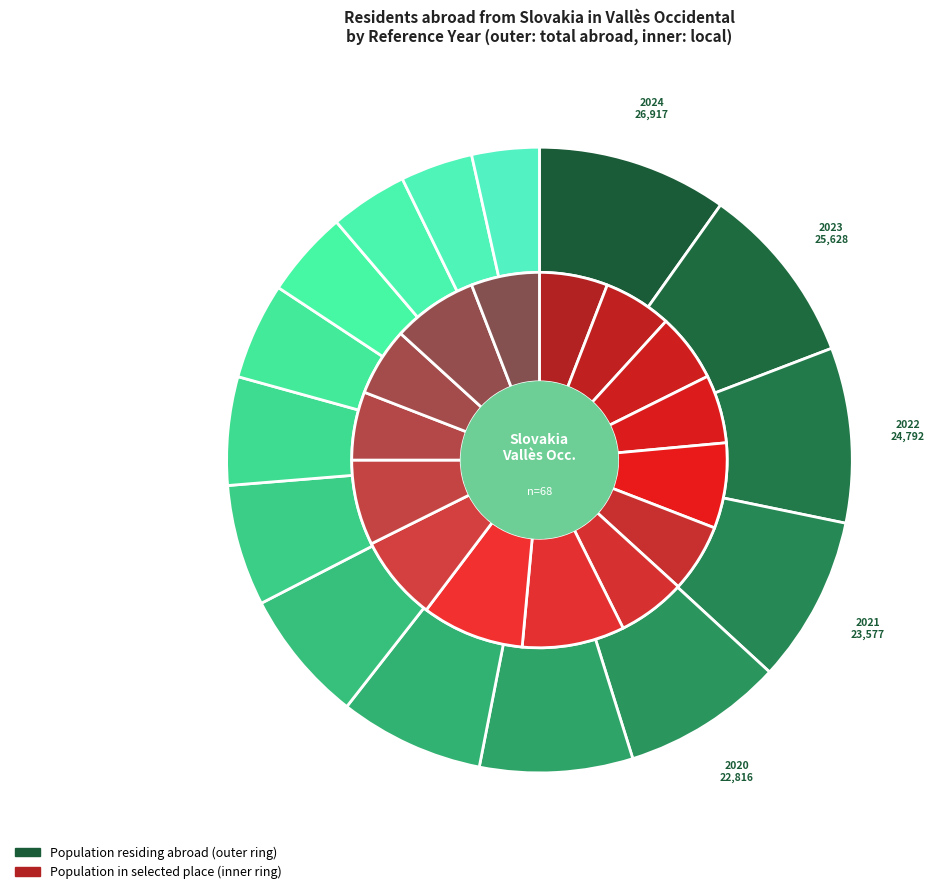

True or false: 2014 accounts for 15% of the total.

False